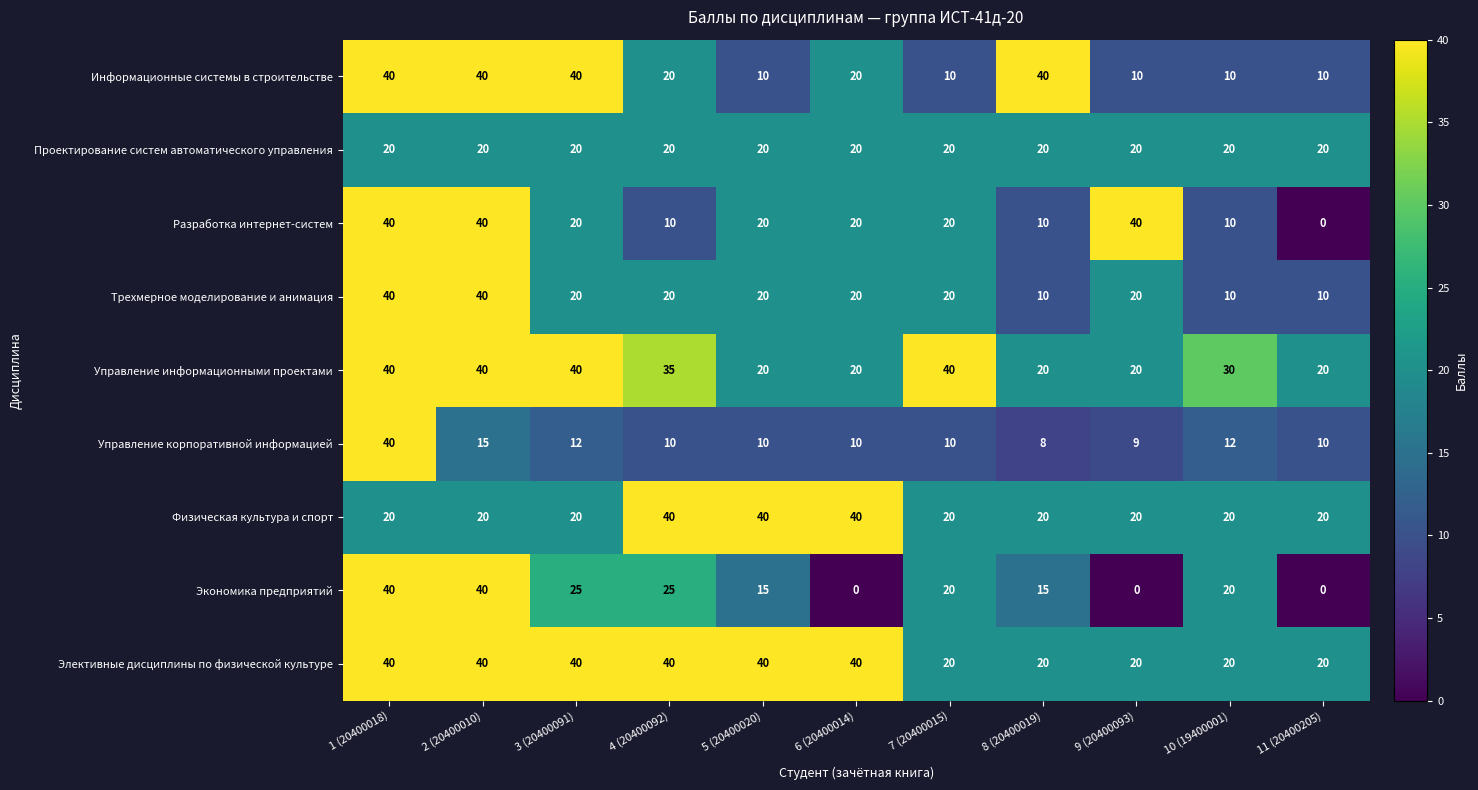

What is the sum of all Информационные системы в строительстве values?

250